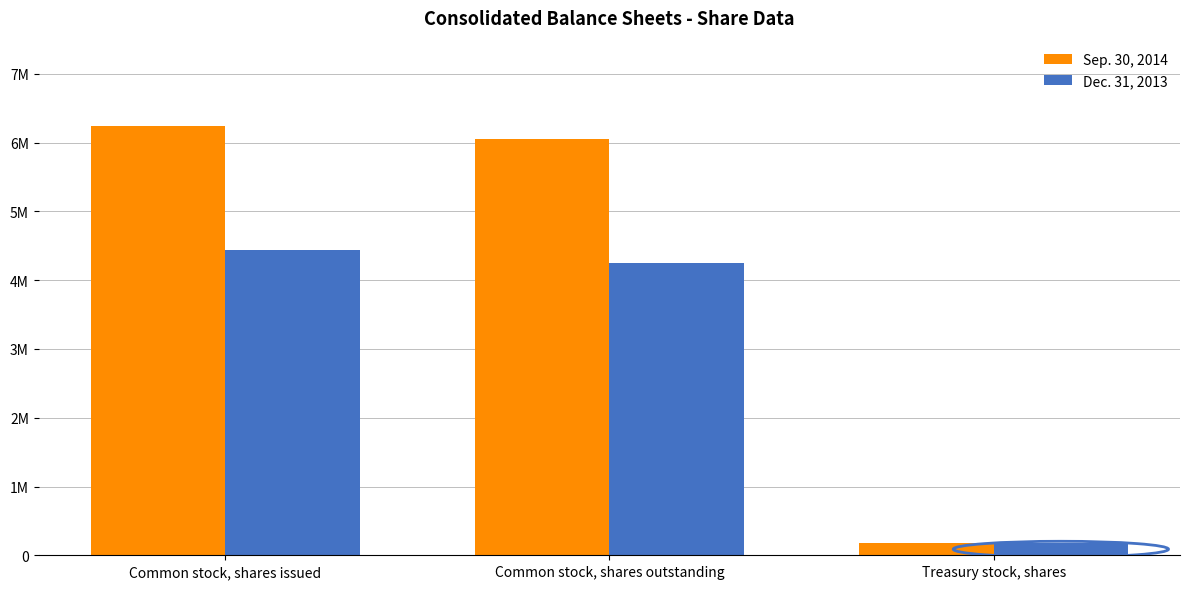

What is the label of the 1st bar from the right?

Treasury stock, shares